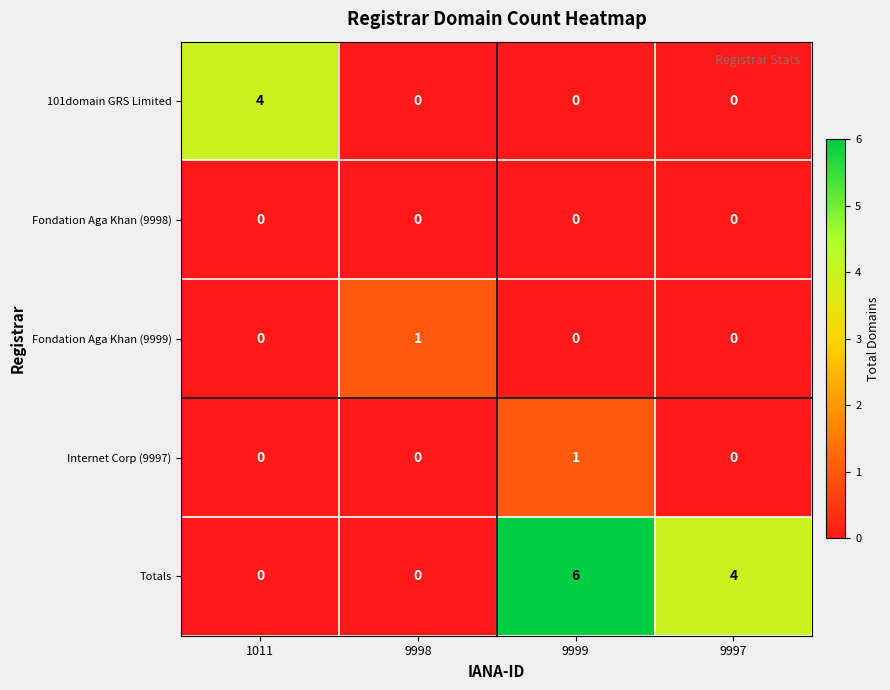

What is the difference between the second highest and second lowest values in the Totals series?

4